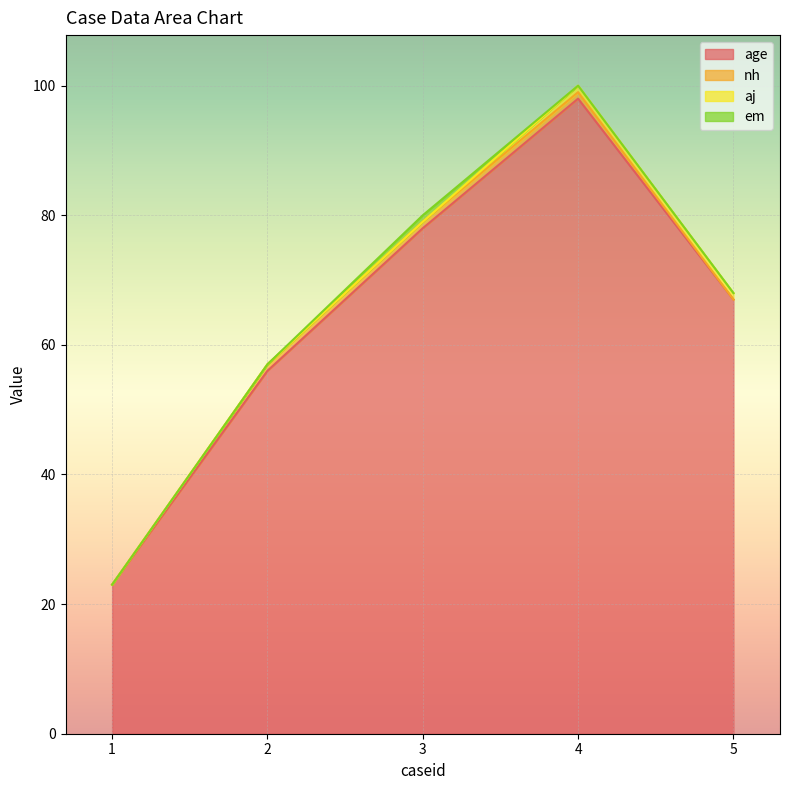

Between 2 and 4, which series saw the biggest shift?

age